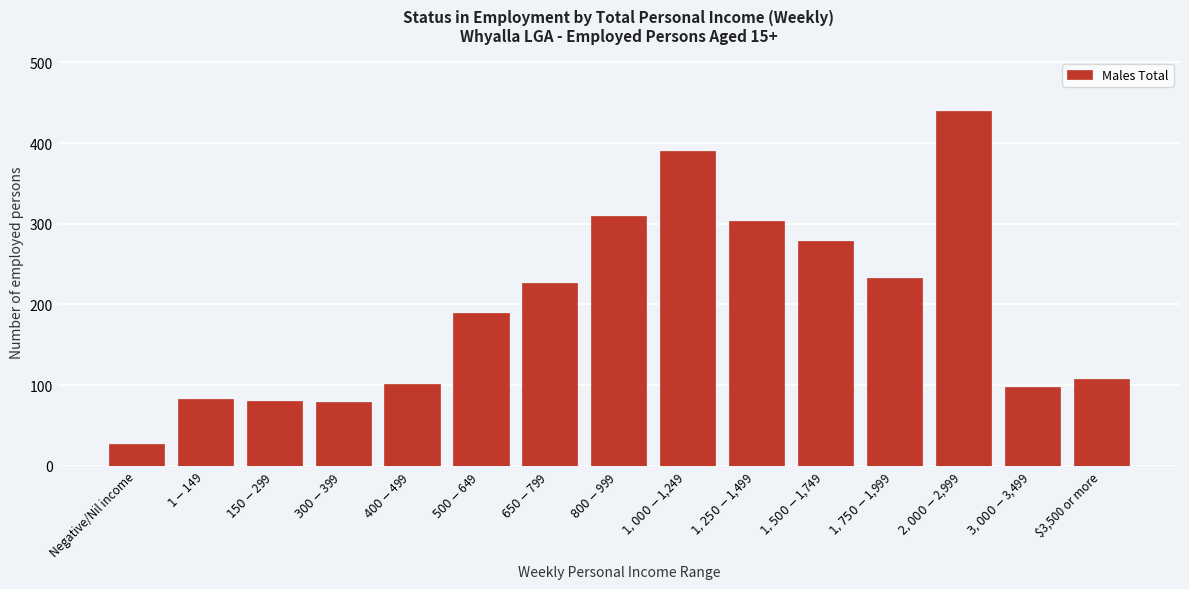

What is the maximum value shown in the chart?

440